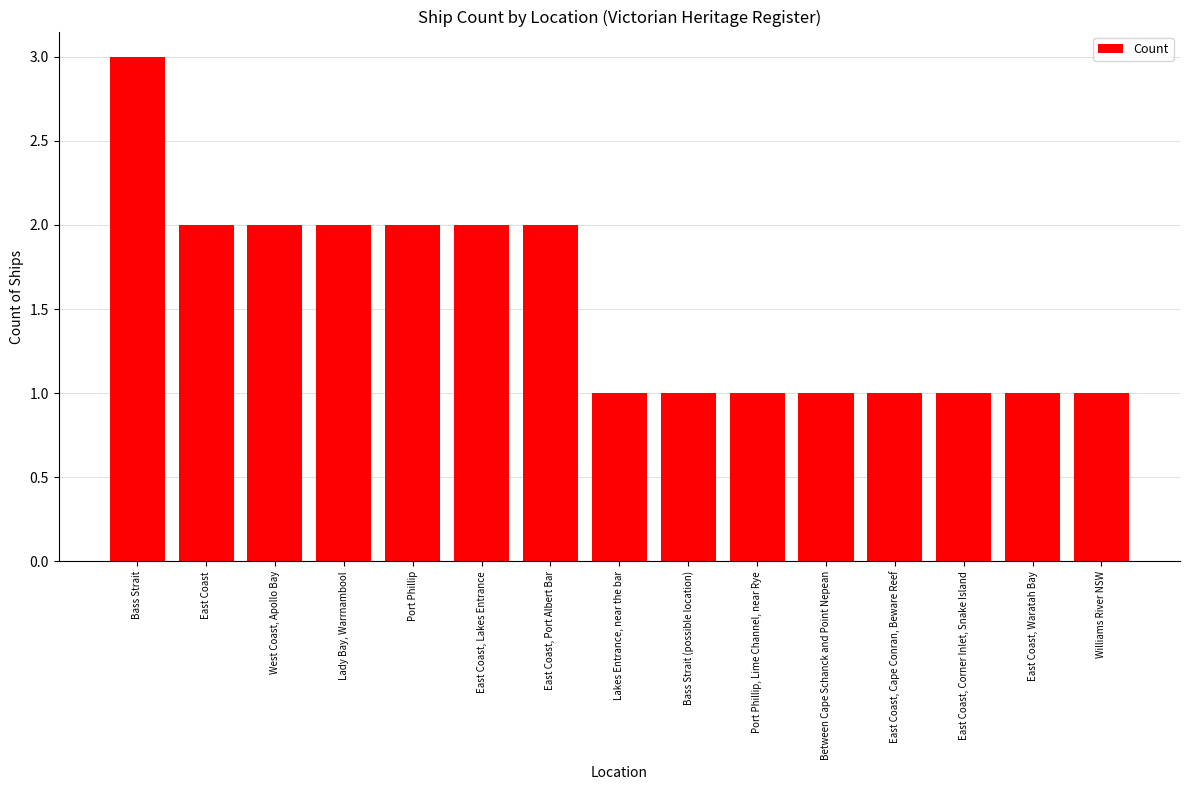

Is it true that the value at East Coast, Port Albert Bar is 1?

False